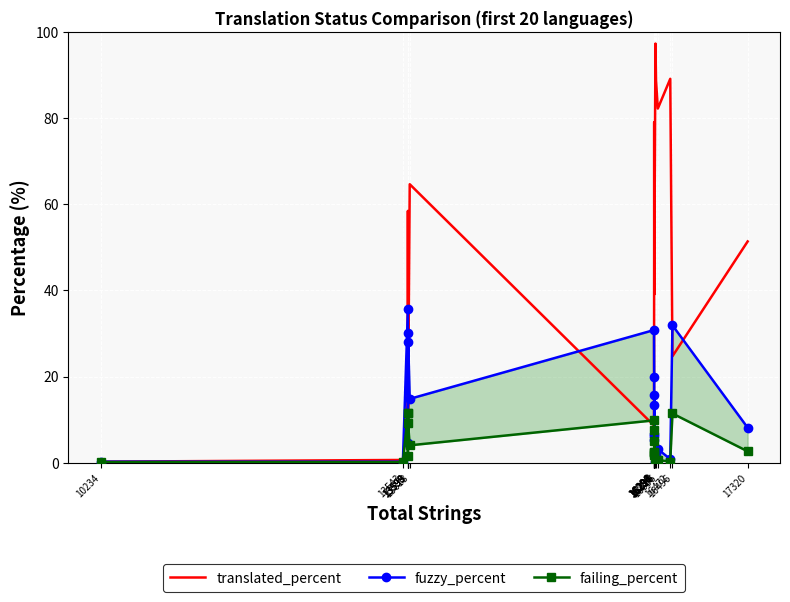

What is the average value of the fuzzy_percent series?

12.9